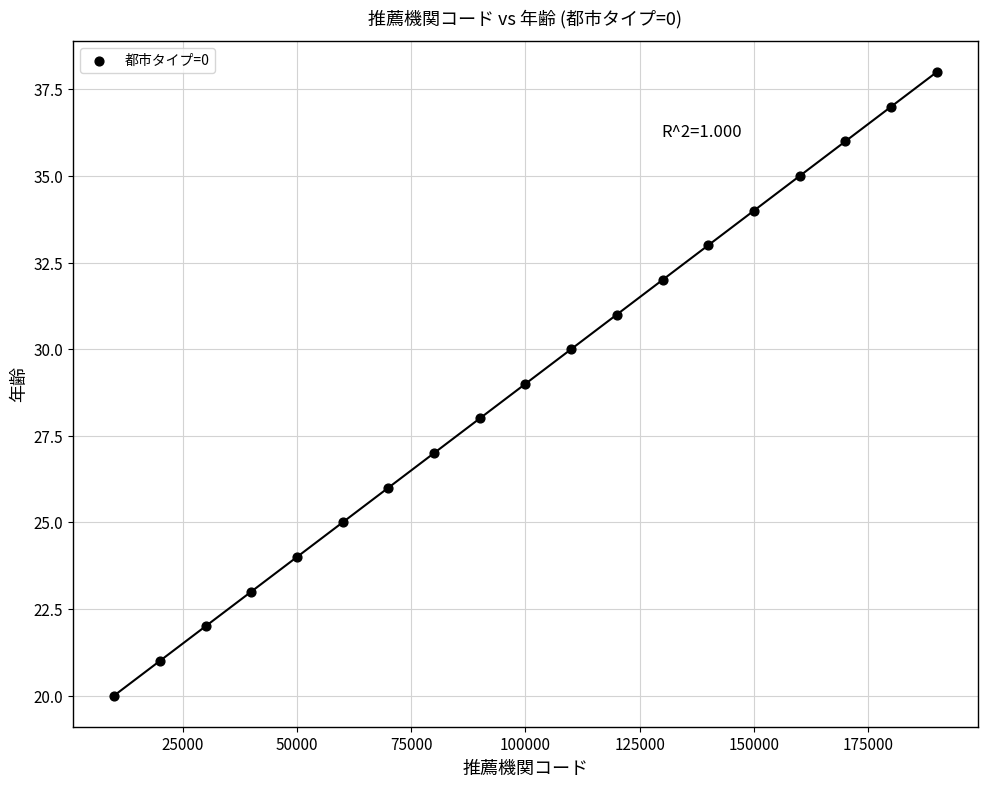

What is the range of X values (max minus min)?

180000